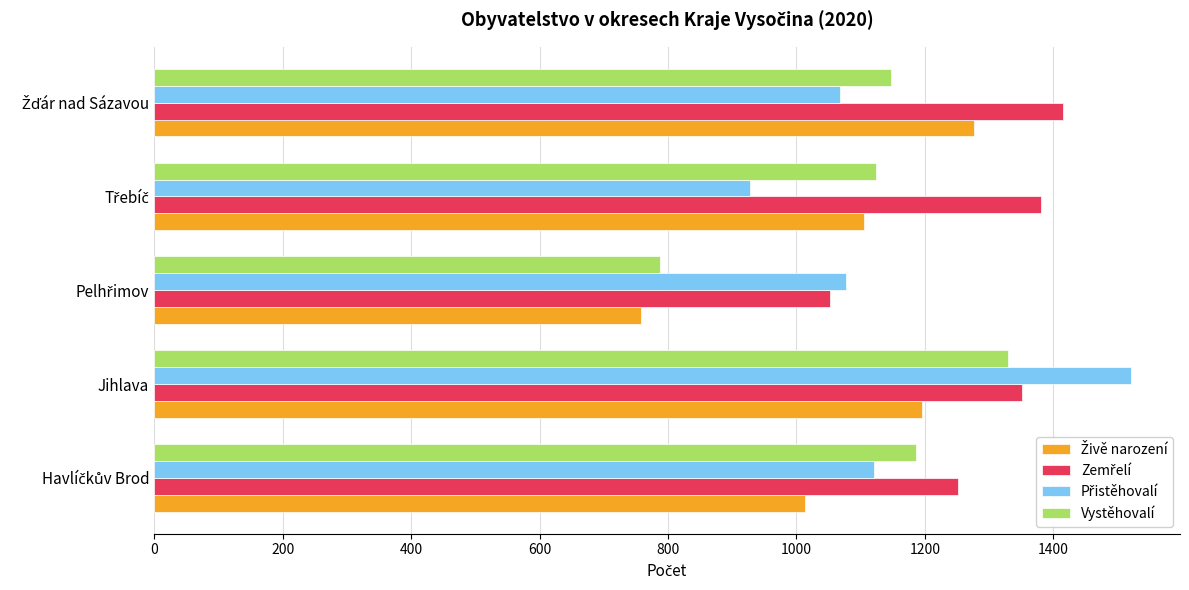

Which category has the highest value in the Vystěhovalí series?

Jihlava